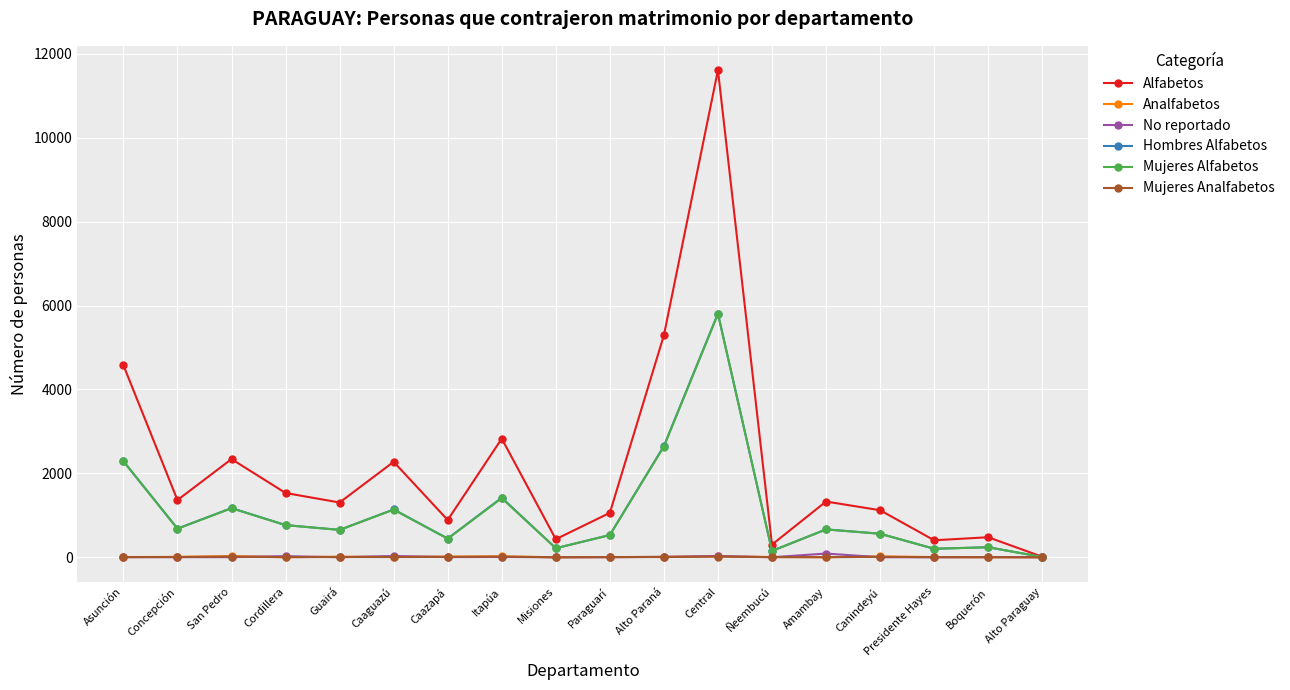

Between Caaguazú and Misiones, which series saw the biggest shift?

Alfabetos